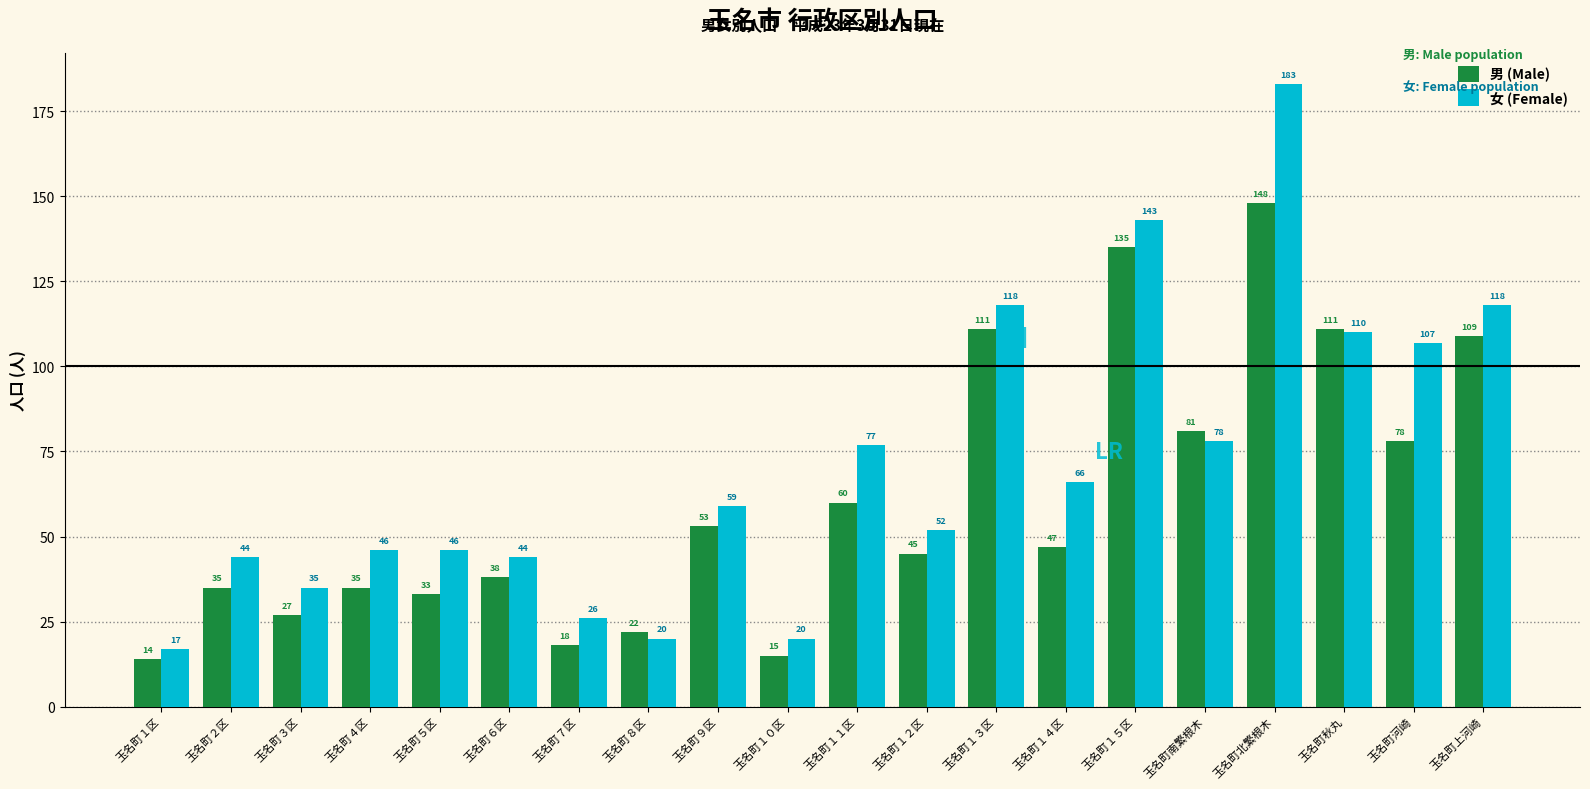

How many distinct data groups are displayed?

2